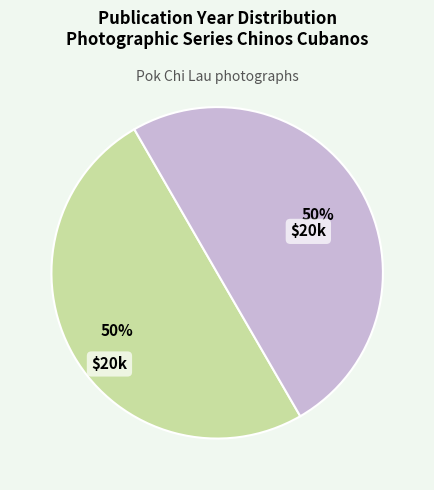

How many segments does this pie chart have?

2